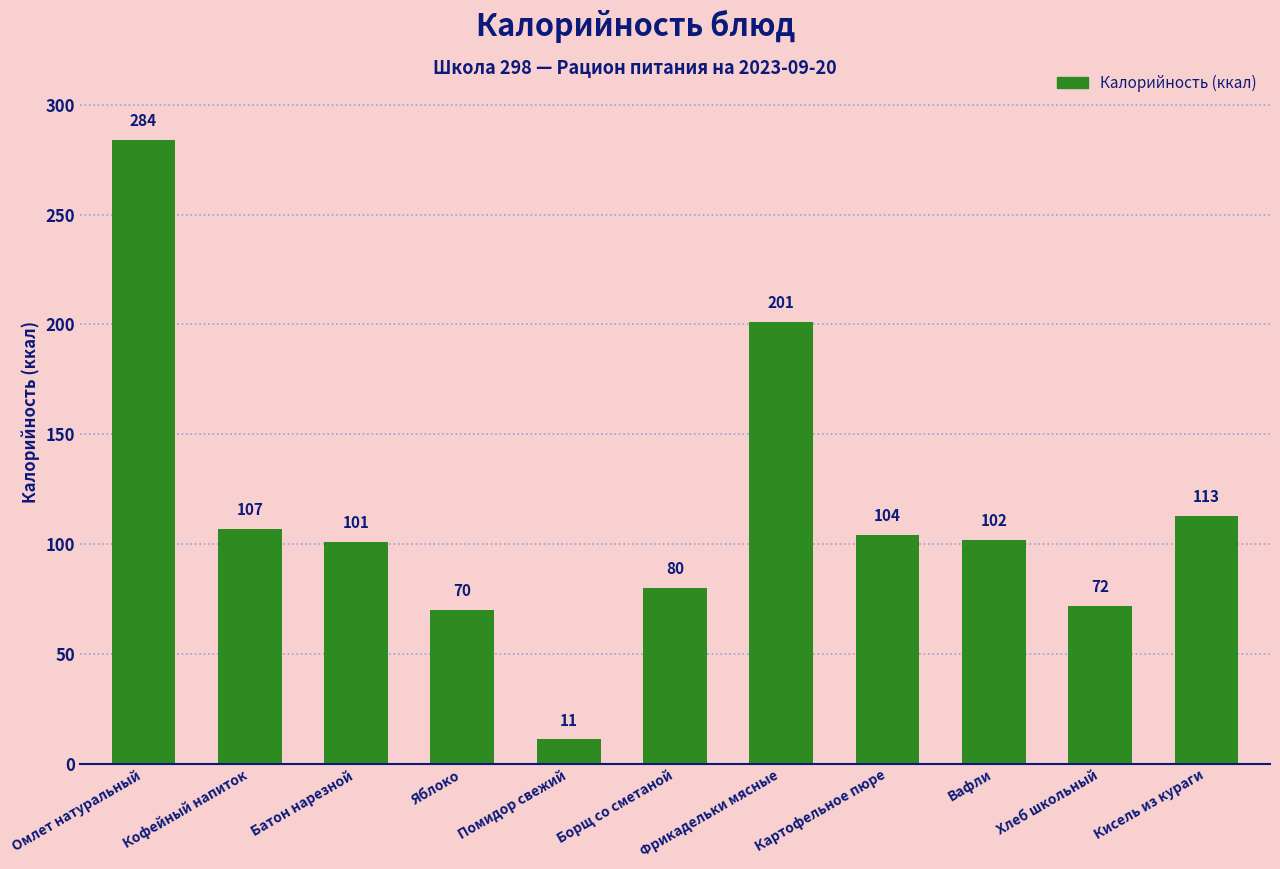

What is the maximum value shown in the chart?

284